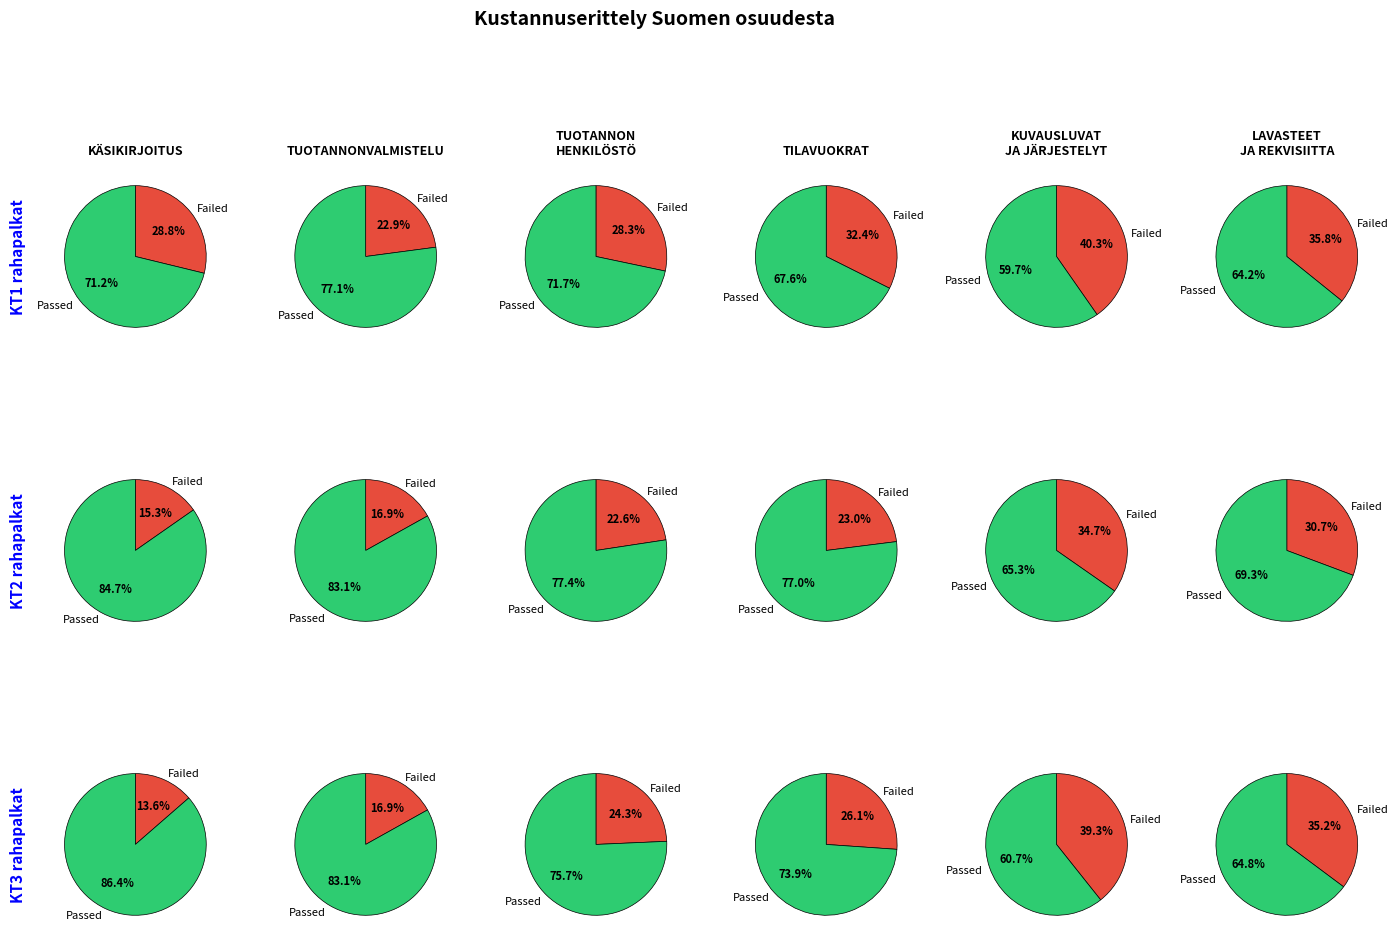

Do TILAVUOKRAT and TUOTANNON HENKILÖSTÖ together represent more than half of the pie?

No